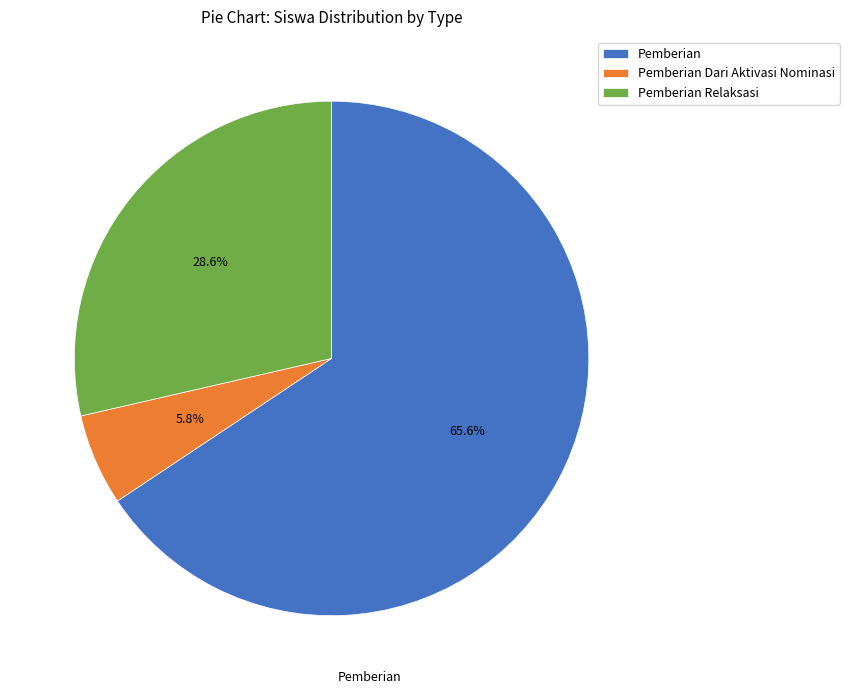

Which has a higher value, Pemberian Relaksasi or Pemberian Dari Aktivasi Nominasi?

Pemberian Relaksasi